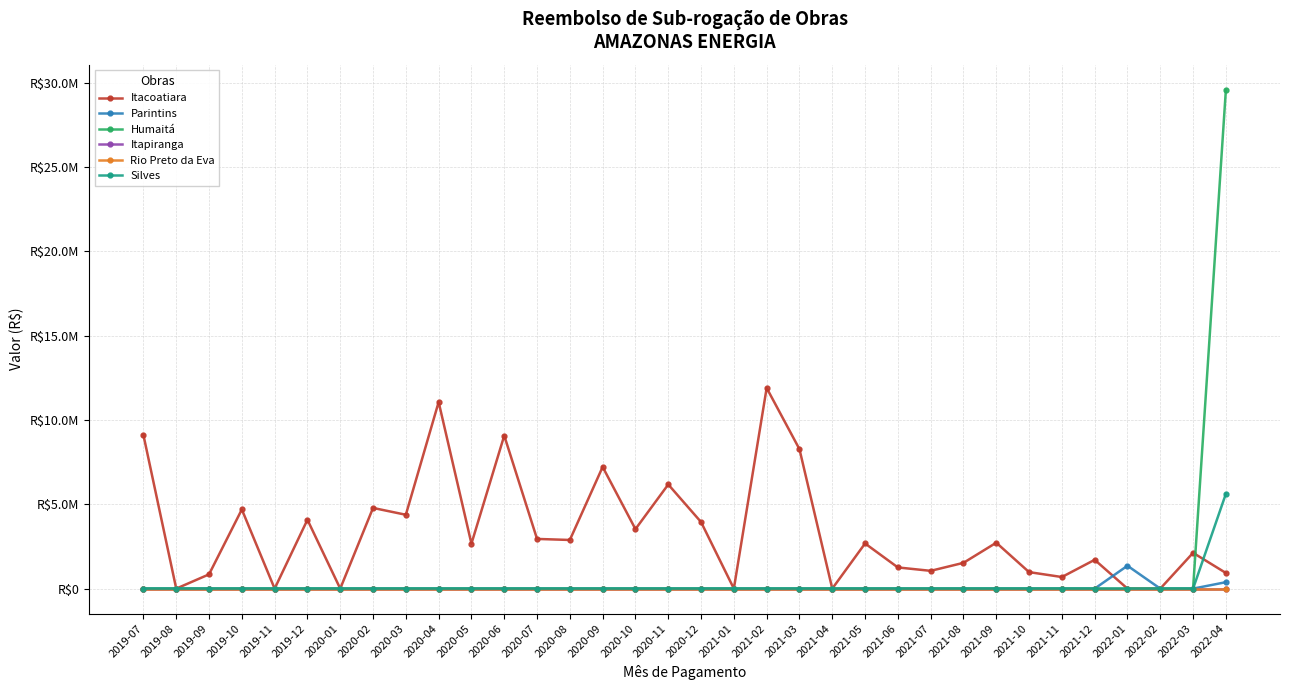

Reading left to right, transcribe all the data shown in this chart.

Itacoatiara: 9111611.8	0.0	846795.9	4696589.8	0.0	4086053.4	0.0	4787132.0	4381994.8	11068532.6	2668206.3	9077708.2	2948475.6	2886371.6	7220243.0	3530391.8	6178846.1	3949898.4	0.0	11904683.9	8274436.8	0.0	2678669.4	1257326.8	1055435.5	1529821.8	2724364.5	979874.1	688067.9	1708913.7	0.0	0.0	2123974.3	929659.1
Parintins: 0.0	0.0	0.0	0.0	0.0	0.0	0.0	0.0	0.0	0.0	0.0	0.0	0.0	0.0	0.0	0.0	0.0	0.0	0.0	0.0	0.0	0.0	0.0	0.0	0.0	0.0	0.0	0.0	0.0	0.0	1357777.6	0.0	0.0	382543.8
Humaitá: 0.0	0.0	0.0	0.0	0.0	0.0	0.0	0.0	0.0	0.0	0.0	0.0	0.0	0.0	0.0	0.0	0.0	0.0	0.0	0.0	0.0	0.0	0.0	0.0	0.0	0.0	0.0	0.0	0.0	0.0	0.0	0.0	0.0	29591998.8
Itapiranga: 0.0	0.0	0.0	0.0	0.0	0.0	0.0	0.0	0.0	0.0	0.0	0.0	0.0	0.0	0.0	0.0	0.0	0.0	0.0	0.0	0.0	0.0	0.0	0.0	0.0	0.0	0.0	0.0	0.0	0.0	0.0	0.0	0.0	0.0
Rio Preto da Eva: 0.0	0.0	0.0	0.0	0.0	0.0	0.0	0.0	0.0	0.0	0.0	0.0	0.0	0.0	0.0	0.0	0.0	0.0	0.0	0.0	0.0	0.0	0.0	0.0	0.0	0.0	0.0	0.0	0.0	0.0	0.0	0.0	0.0	0.0
Silves: 0.0	0.0	0.0	0.0	0.0	0.0	0.0	0.0	0.0	0.0	0.0	0.0	0.0	0.0	0.0	0.0	0.0	0.0	0.0	0.0	0.0	0.0	0.0	0.0	0.0	0.0	0.0	0.0	0.0	0.0	0.0	0.0	0.0	5625056.7